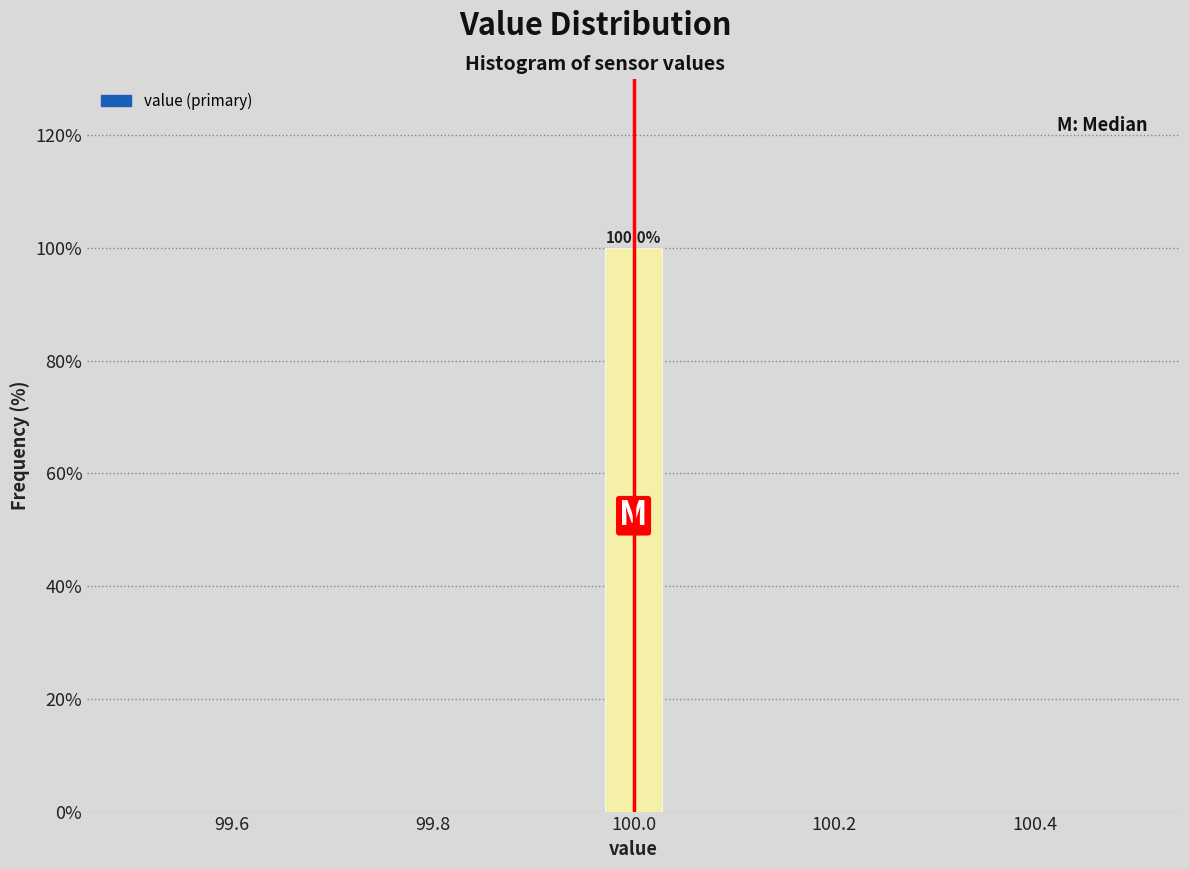

Around what value on the x-axis is the tallest bar? Give the approximate position of its centre, as read against the axis.

100.00